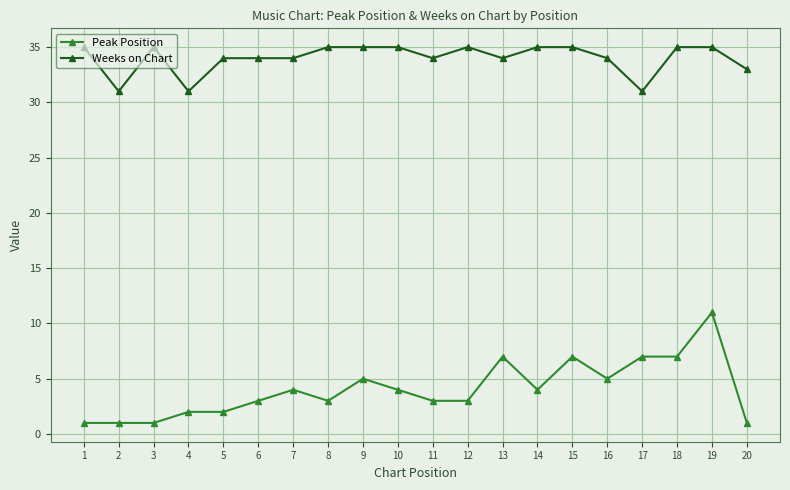

True or false: Weeks on Chart and Peak Position cross at least once.

False